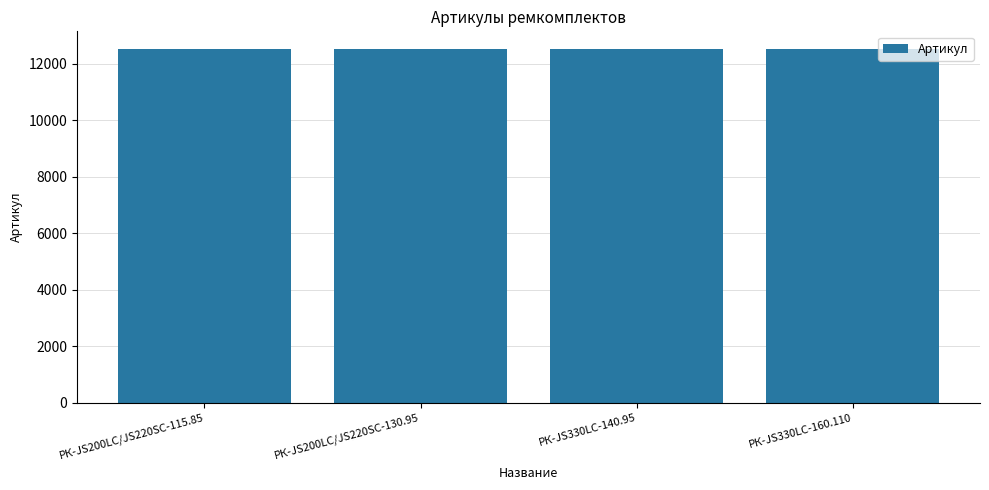

What is the ratio of the value at РК-JS200LC/JS220SC-115.85 to the value at РК-JS200LC/JS220SC-130.95?

1.0